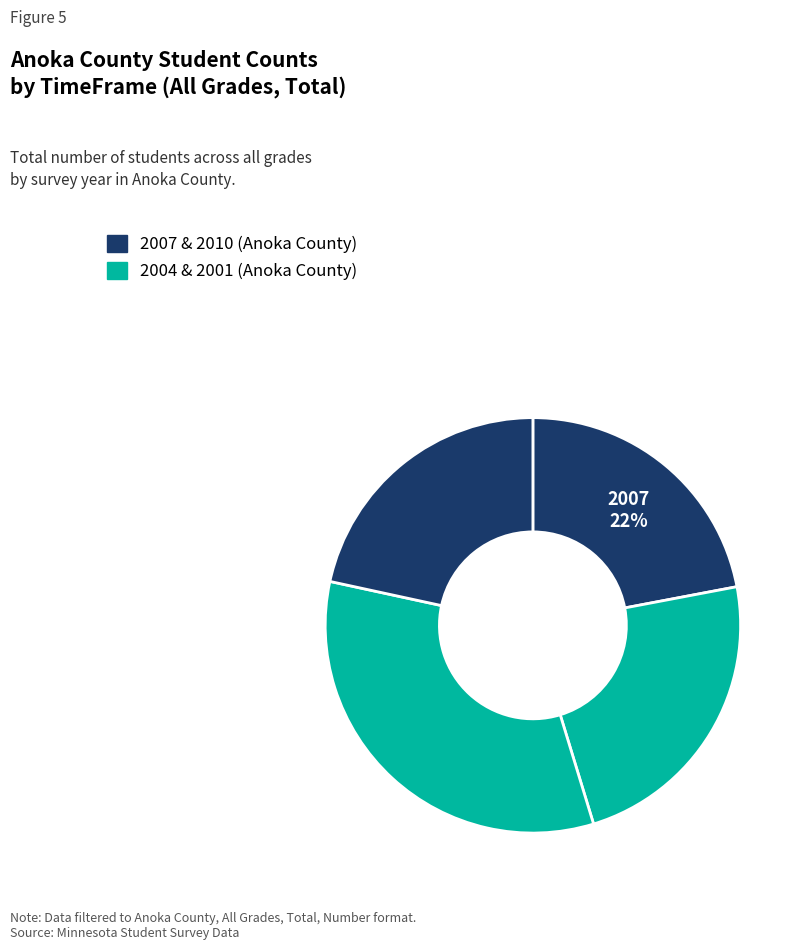

How many slices are in this pie chart?

4